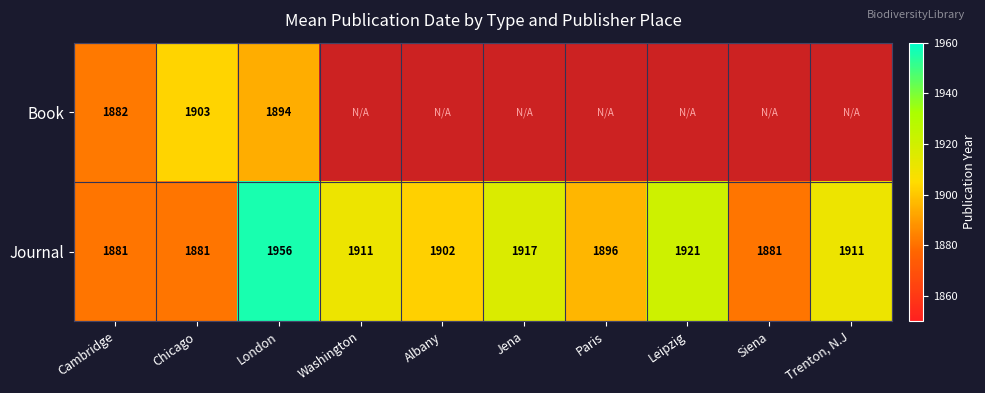

What is the highest value of the Journal series?

1956